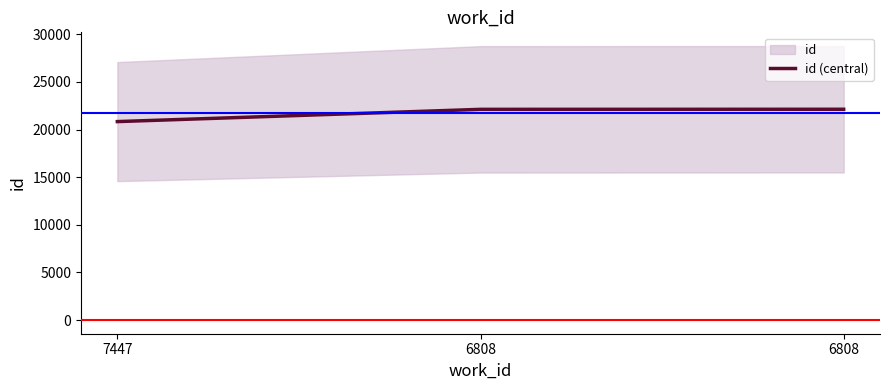

At which label is the value closest to 21483?

6808